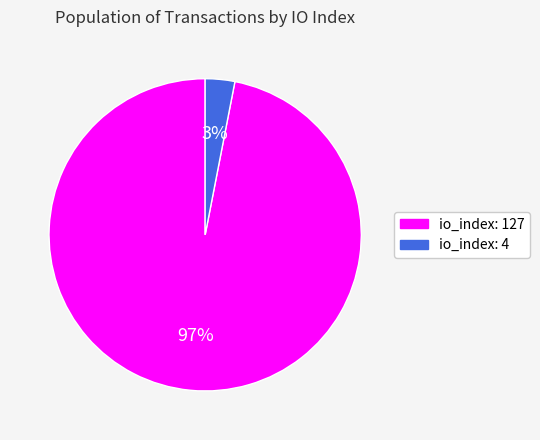

To the nearest percent, what is the difference between the io_index: 4 and io_index: 127 slice percentages?

94%